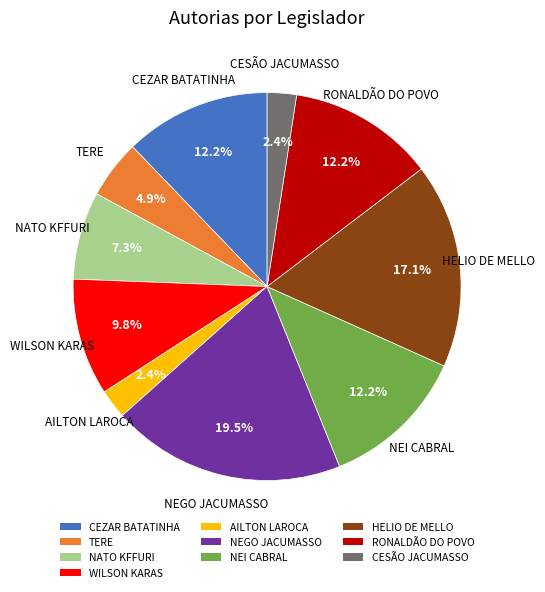

To the nearest percent, what is the difference between the NEGO JACUMASSO and HELIO DE MELLO slice percentages?

2%